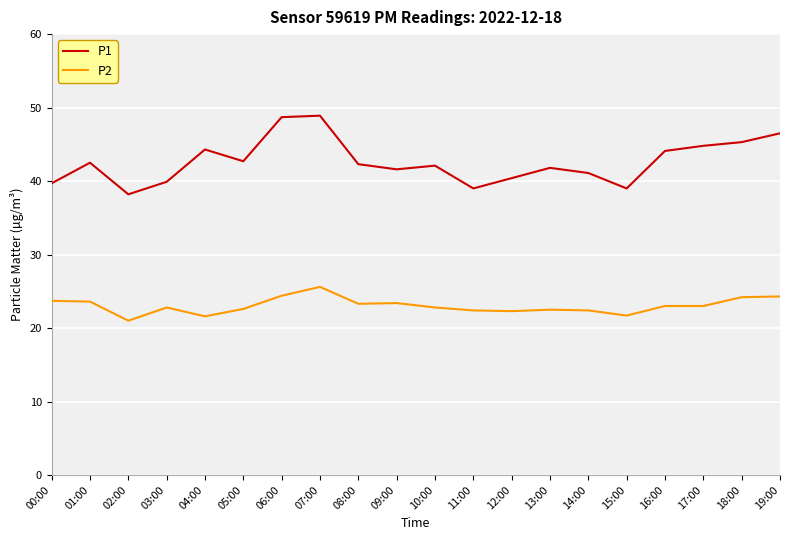

Where does the P1 series first go above 42?

01:00